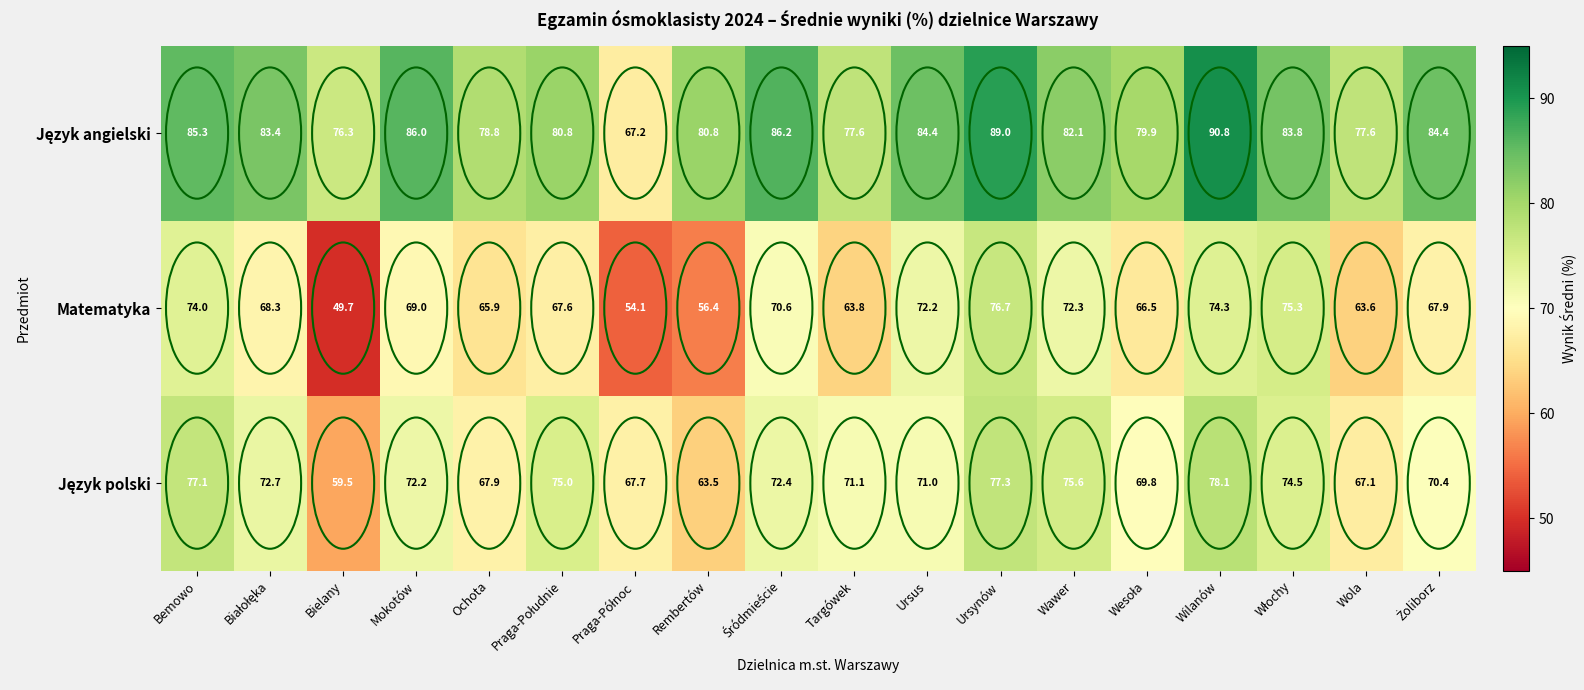

What is the difference between the maximum and minimum values in the Matematyka series?

27.0